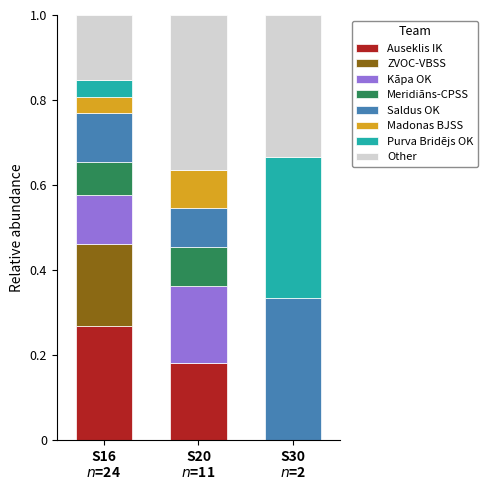

Count the Other values in the range 0 to 1.

3